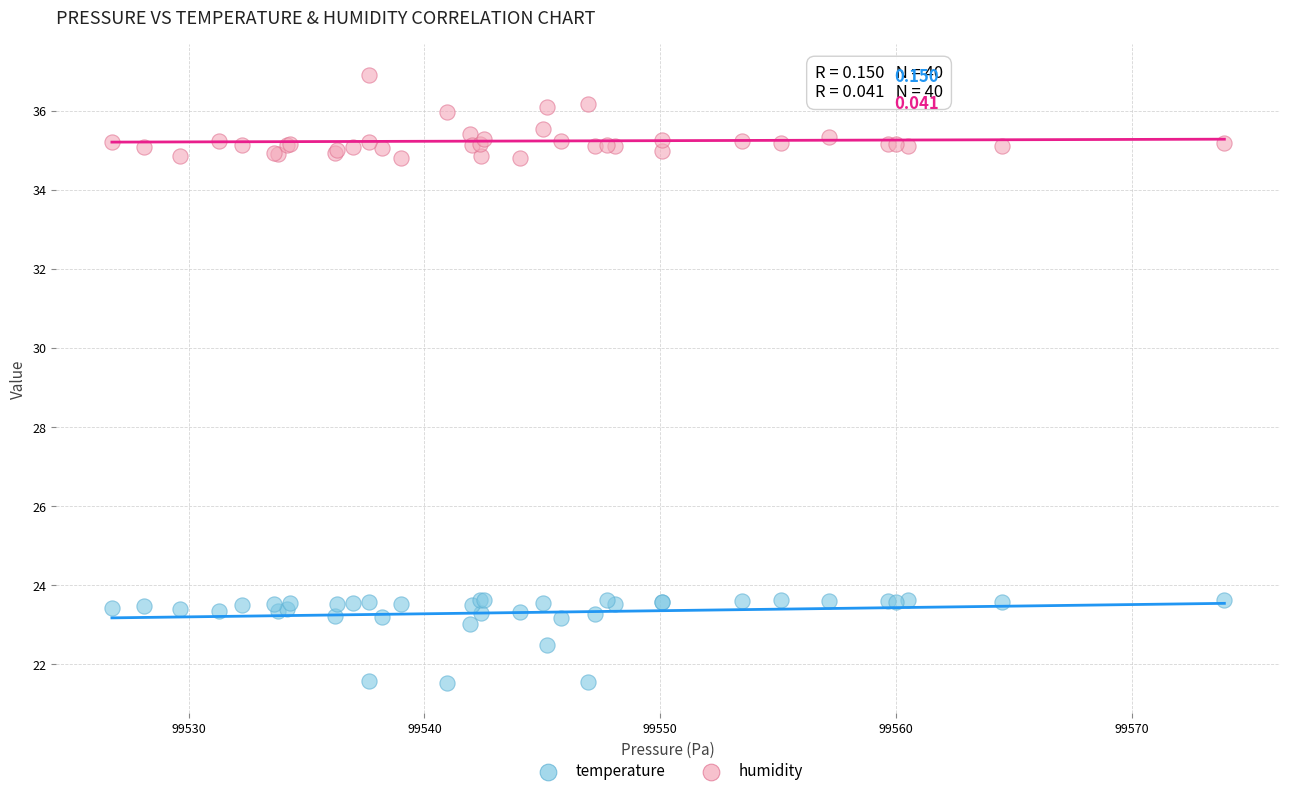

Which series contains the highest Y value?

humidity